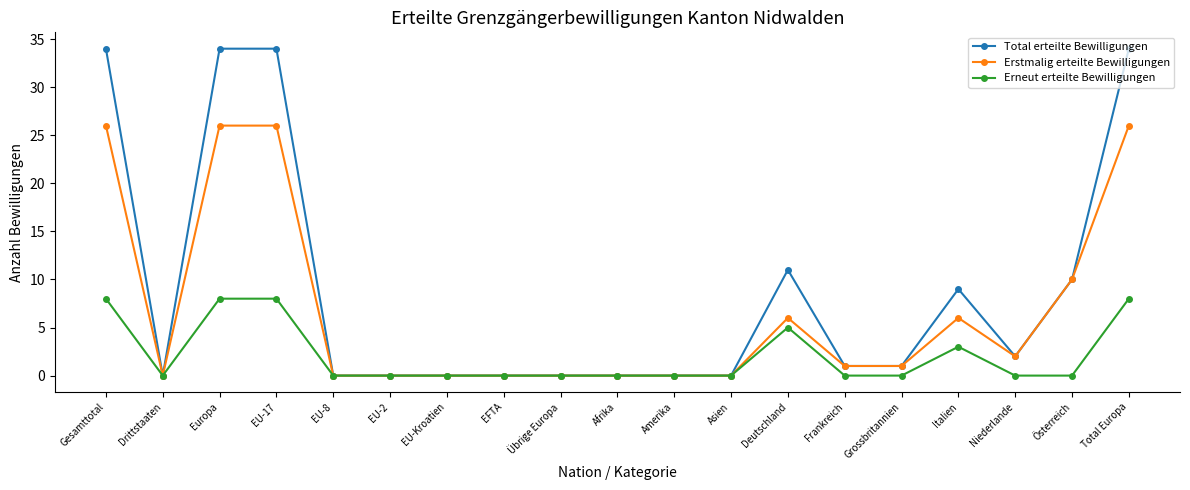

What is the label of the 3rd point from the left?

Europa